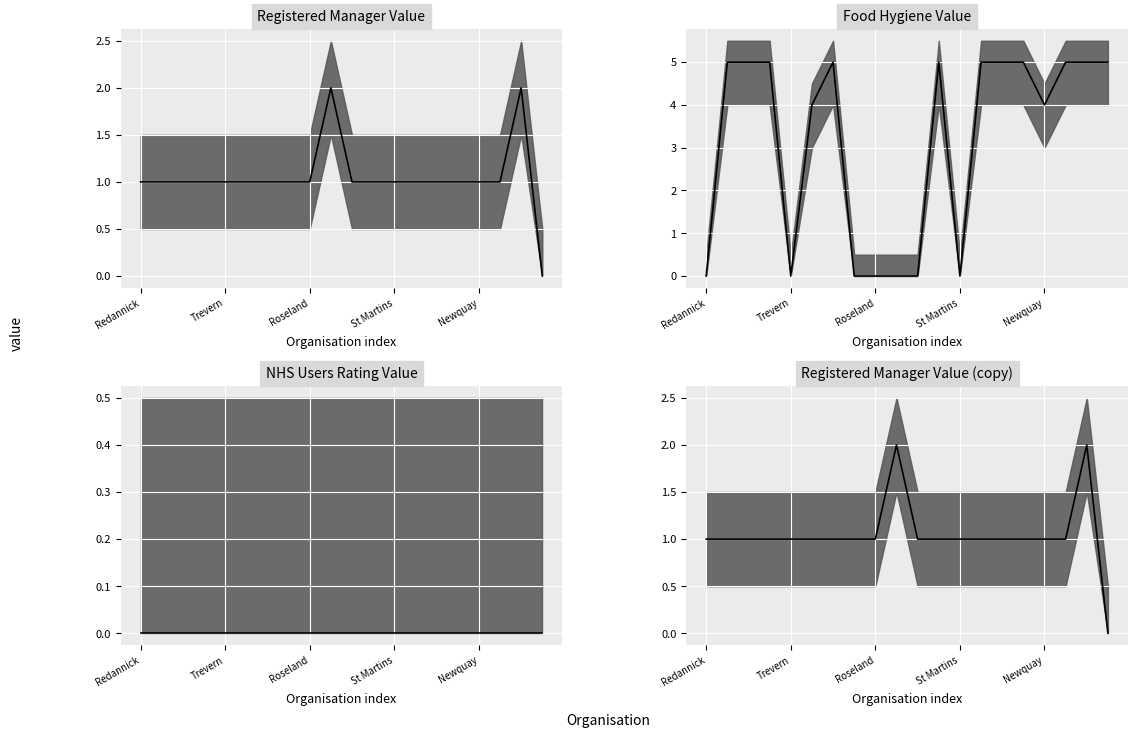

Which series has the widest spread of values?

Food Hygiene Value median